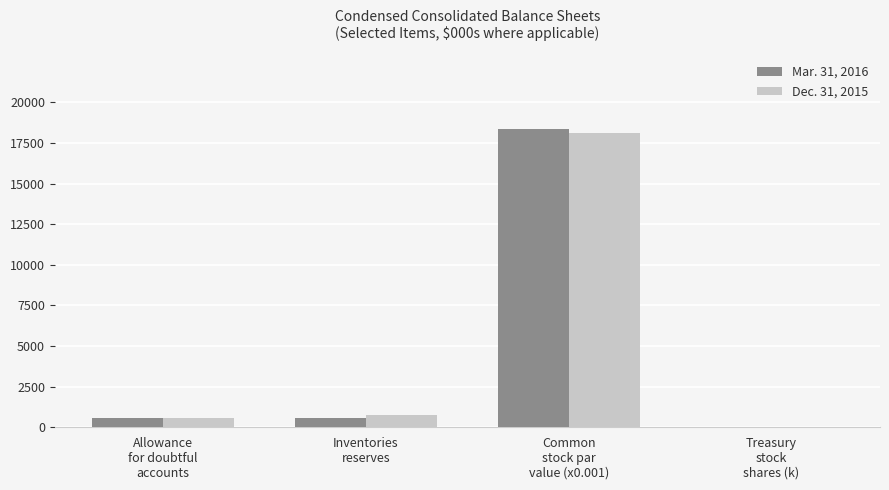

What is the sum of all Mar. 31, 2016 values?

19536